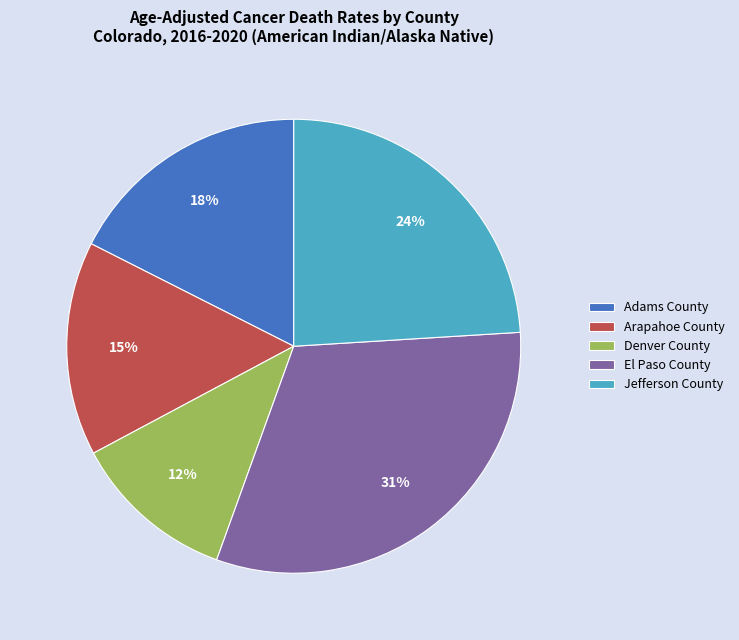

Between Denver County and El Paso County, which is larger?

El Paso County